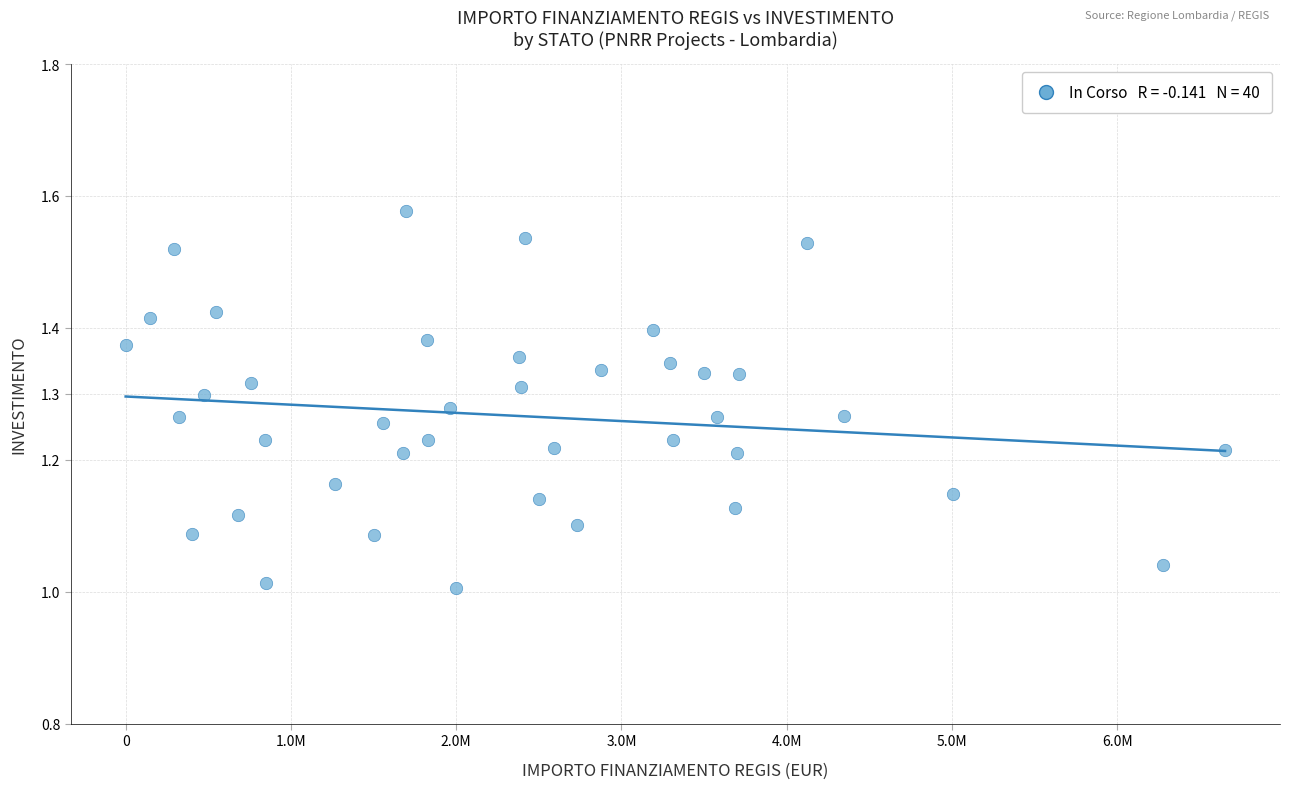

What is the range of Y values (max minus min)?

0.6